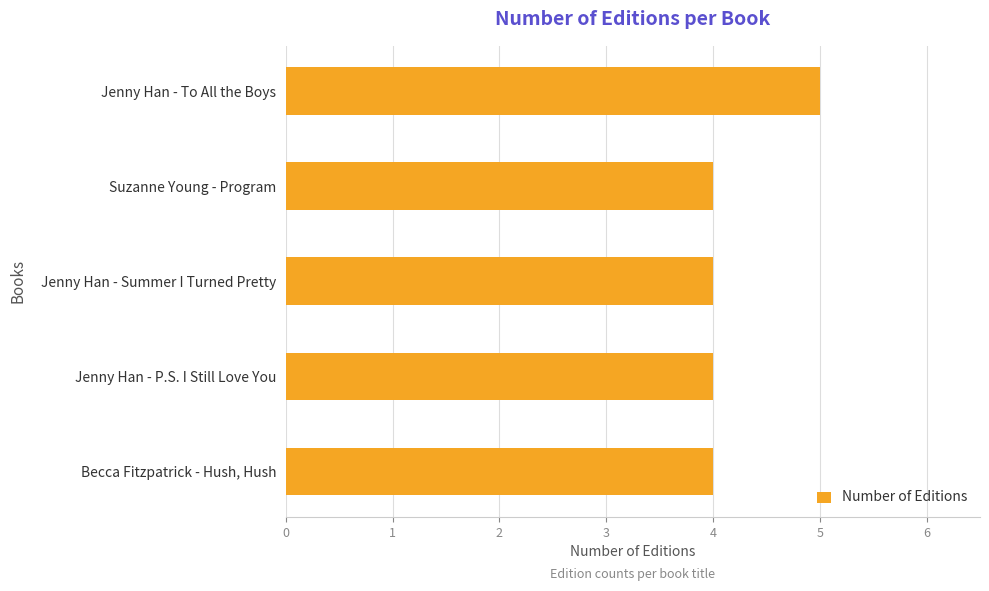

The value at Jenny Han - Summer I Turned Pretty is 4. True or false?

True